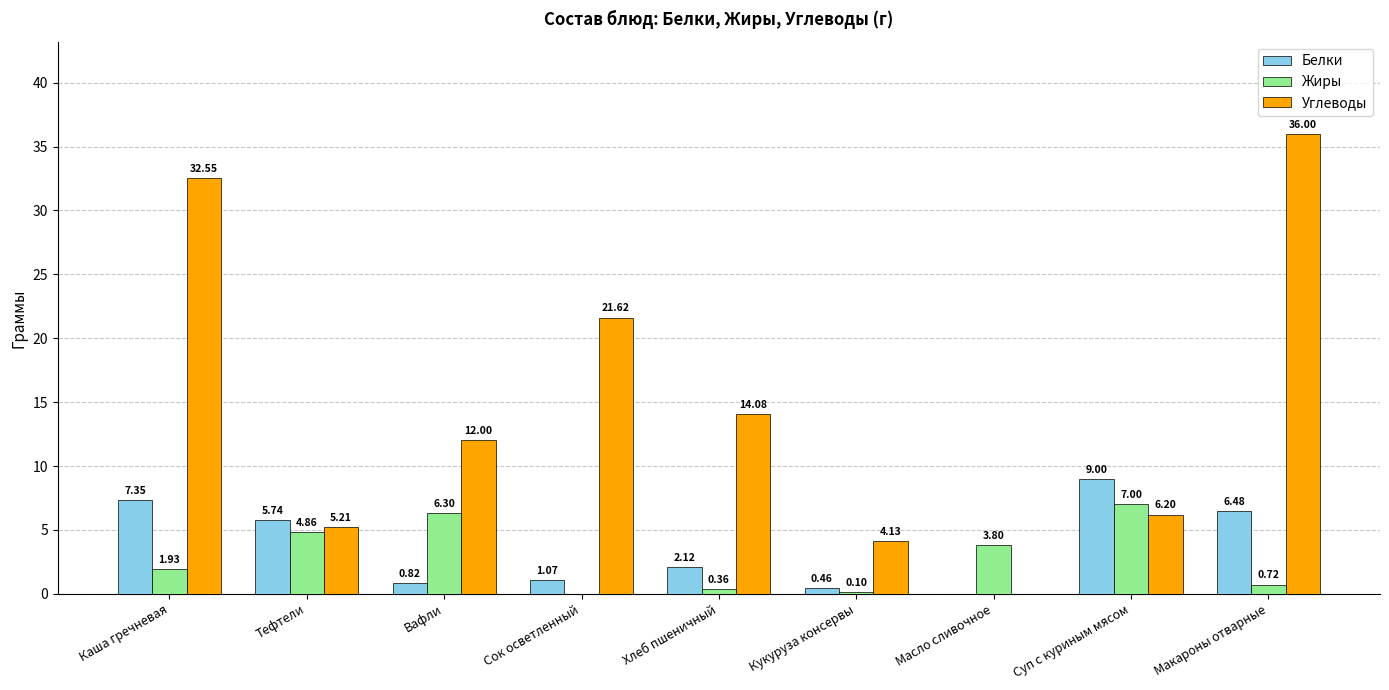

Which series has the largest total across all categories?

Углеводы